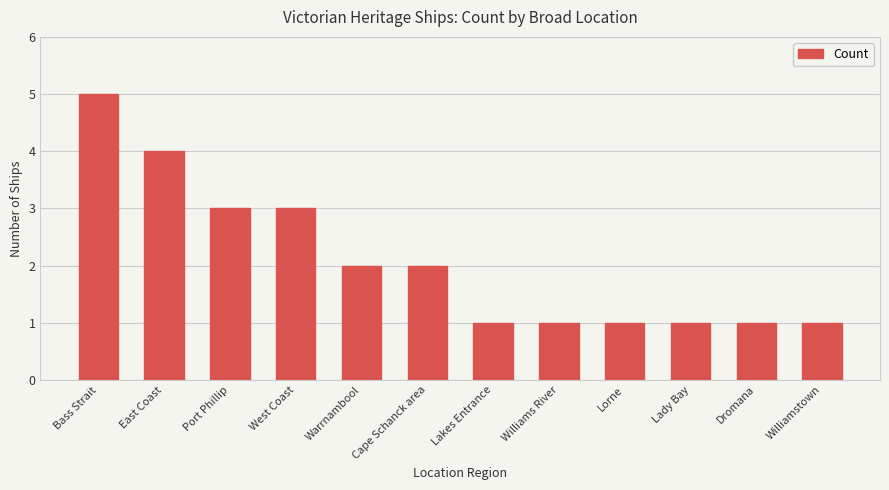

What is the greatest value displayed?

5